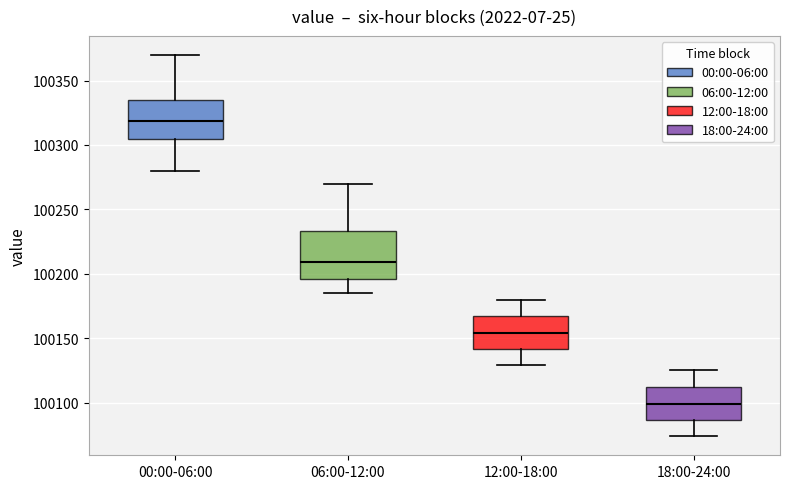

Reading left to right, transcribe this box plot: for each box, give where its median line is, the range the box spans, and where its two whiskers end, as read against the y-axis. The values are not printed on the chart, so give them approximately, as read against the axis.

00:00-06:00: median 100320, box 100305 to 100335, whiskers 100280 to 100370
06:00-12:00: median 100210, box 100195 to 100235, whiskers 100185 to 100270
12:00-18:00: median 100155, box 100140 to 100165, whiskers 100130 to 100180
18:00-24:00: median 100100, box 100085 to 100110, whiskers 100075 to 100125